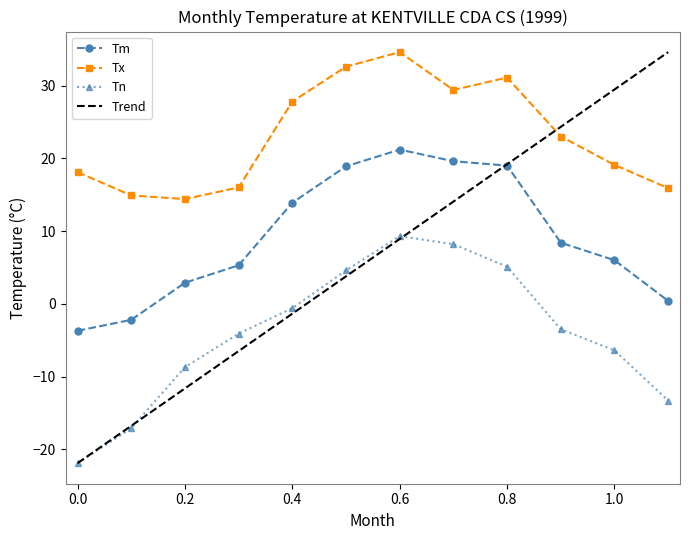

What is the maximum value for Tx?

34.6